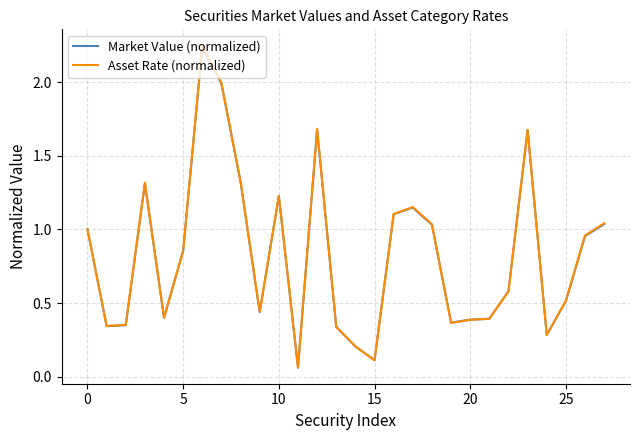

Does the chart display data point markers on the line(s)?

No